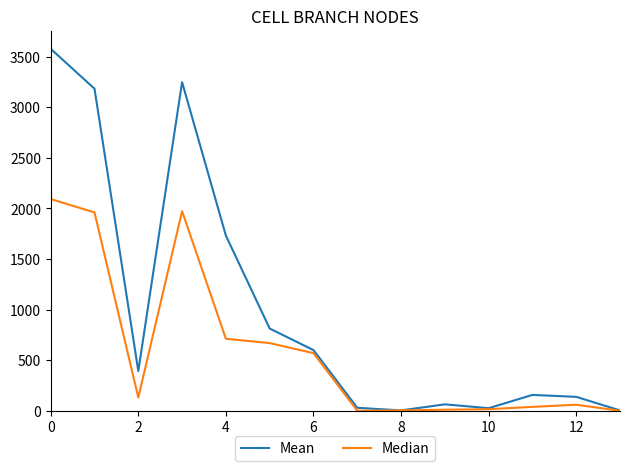

Count the number of categories in the chart.

14